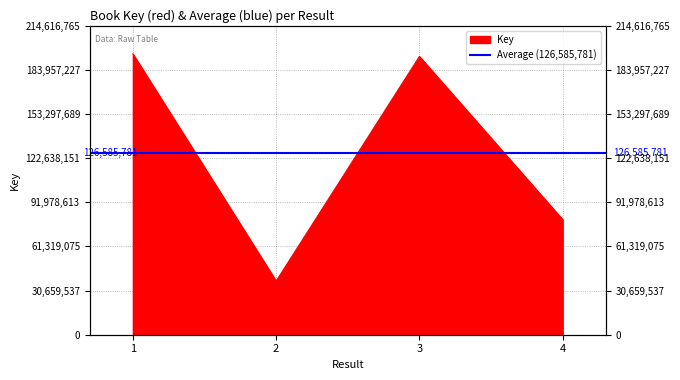

How many values exceed 193321680?

1